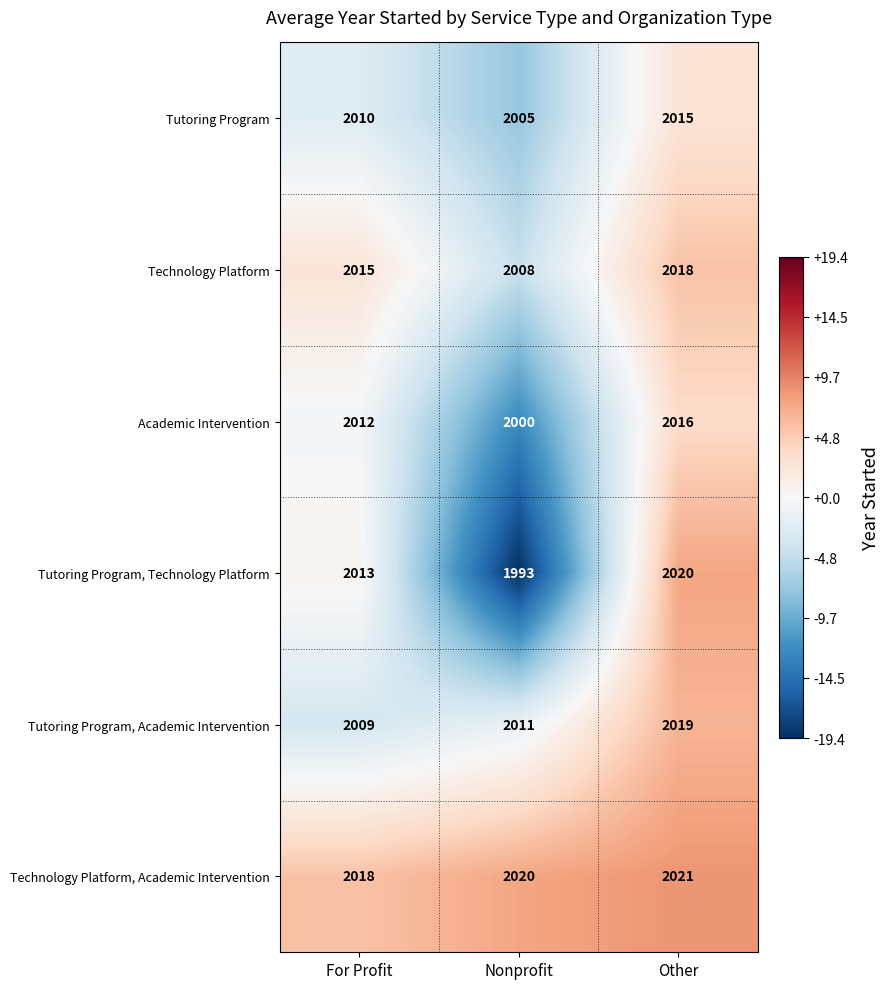

The Tutoring Program, Technology Platform series shows 614 at Nonprofit. True or false?

False